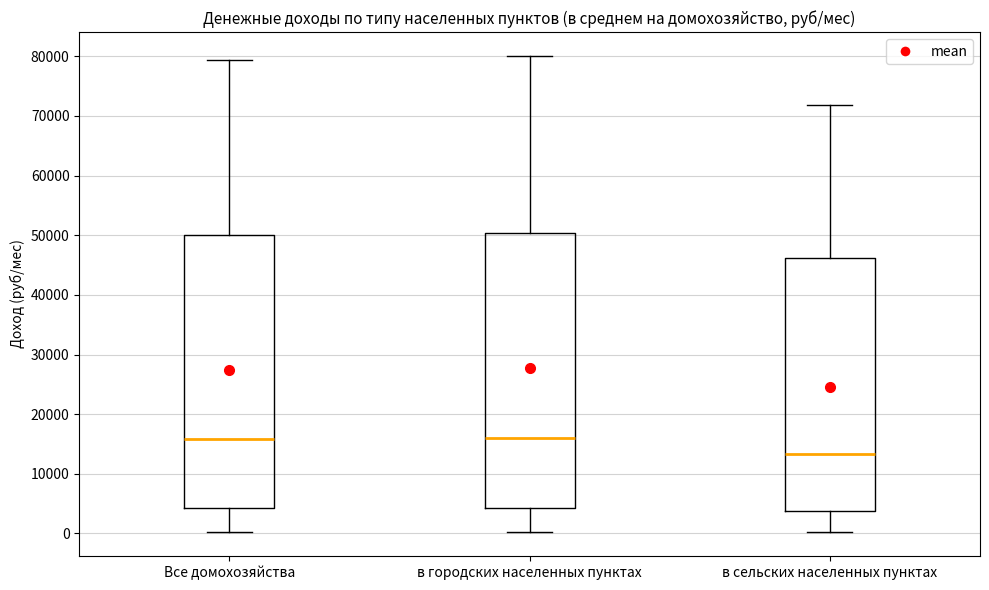

Where does the upper whisker of the box for в сельских населенных пунктах end on the y-axis? The values are not printed on the chart, so give them approximately, as read against the axis.

72000